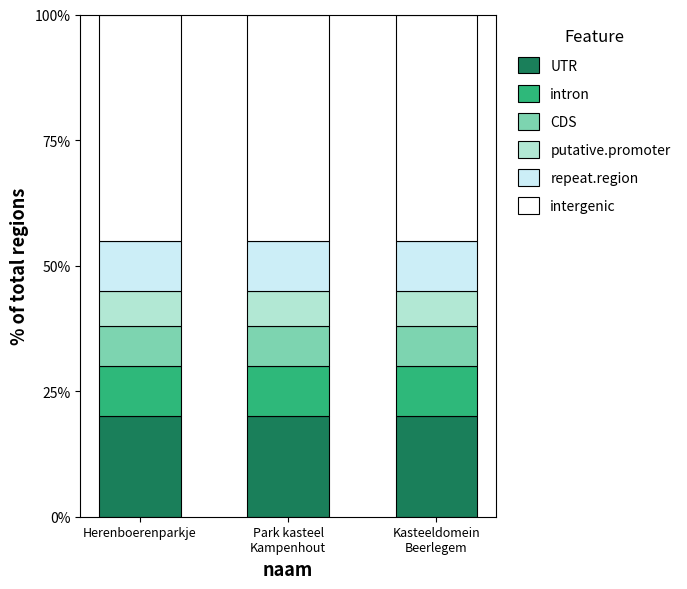

What is the highest value of the UTR series?

20